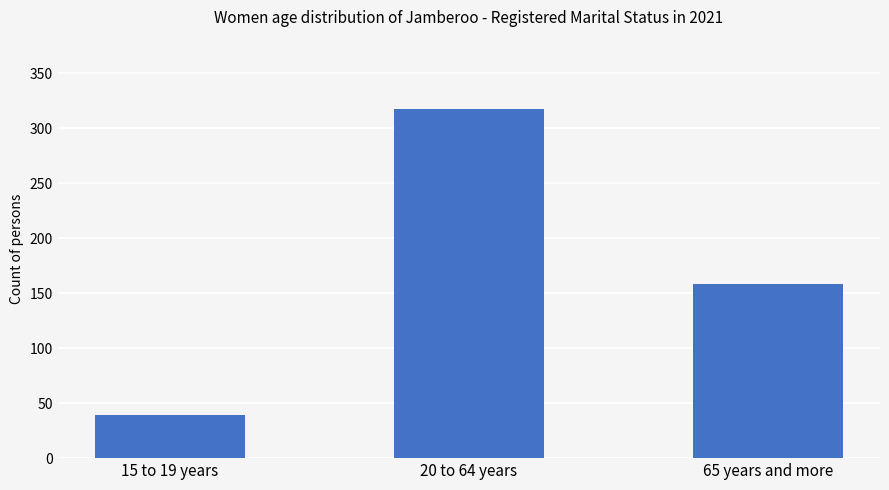

Rank the categories by value from highest to lowest.

20 to 64 years, 65 years and more, 15 to 19 years